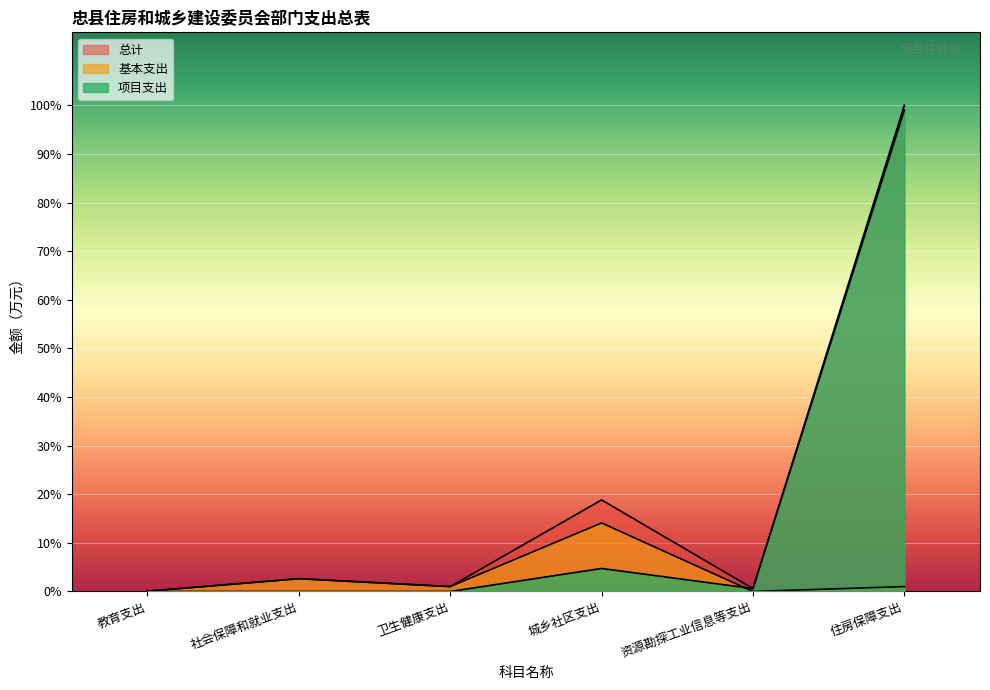

At which category is the sum across all series the highest?

住房保障支出